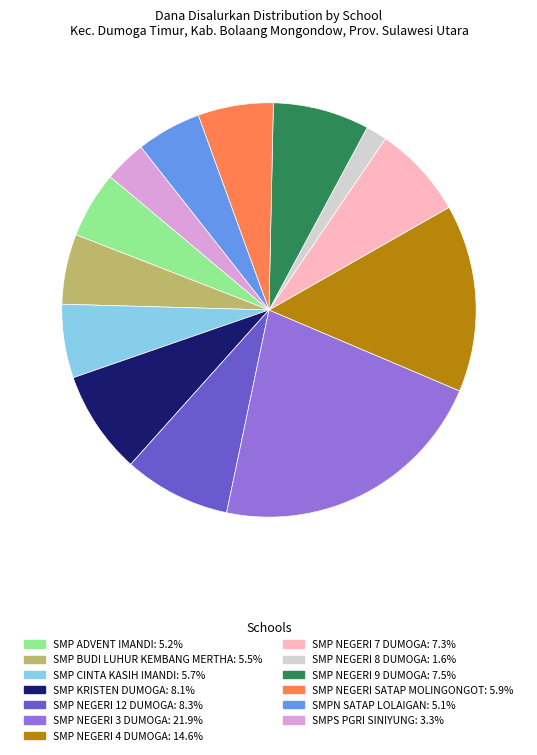

True or false: SMPN SATAP LOLAIGAN accounts for 5% of the total.

True